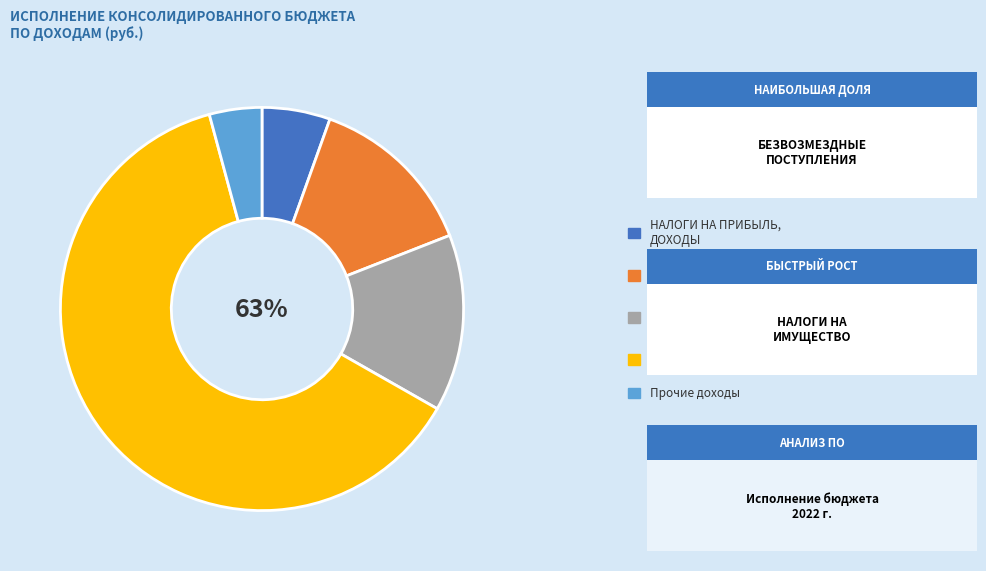

What is the ratio of the value at БЕЗВОЗМЕЗДНЫЕ ПОСТУПЛЕНИЯ to the value at НАЛОГИ НА ИМУЩЕСТВО?

4.4